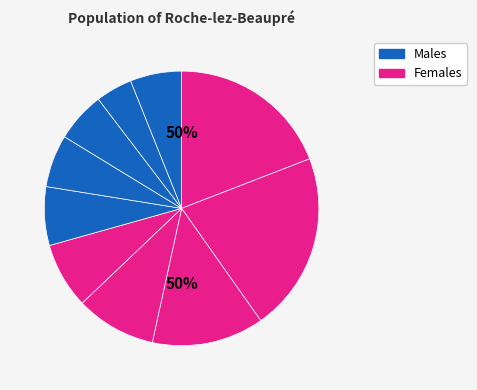

Rank the categories by value from highest to lowest.

pct15, pct05, pct25, pct35, pct45, pct55, pct65, pct95, pct75, pct85